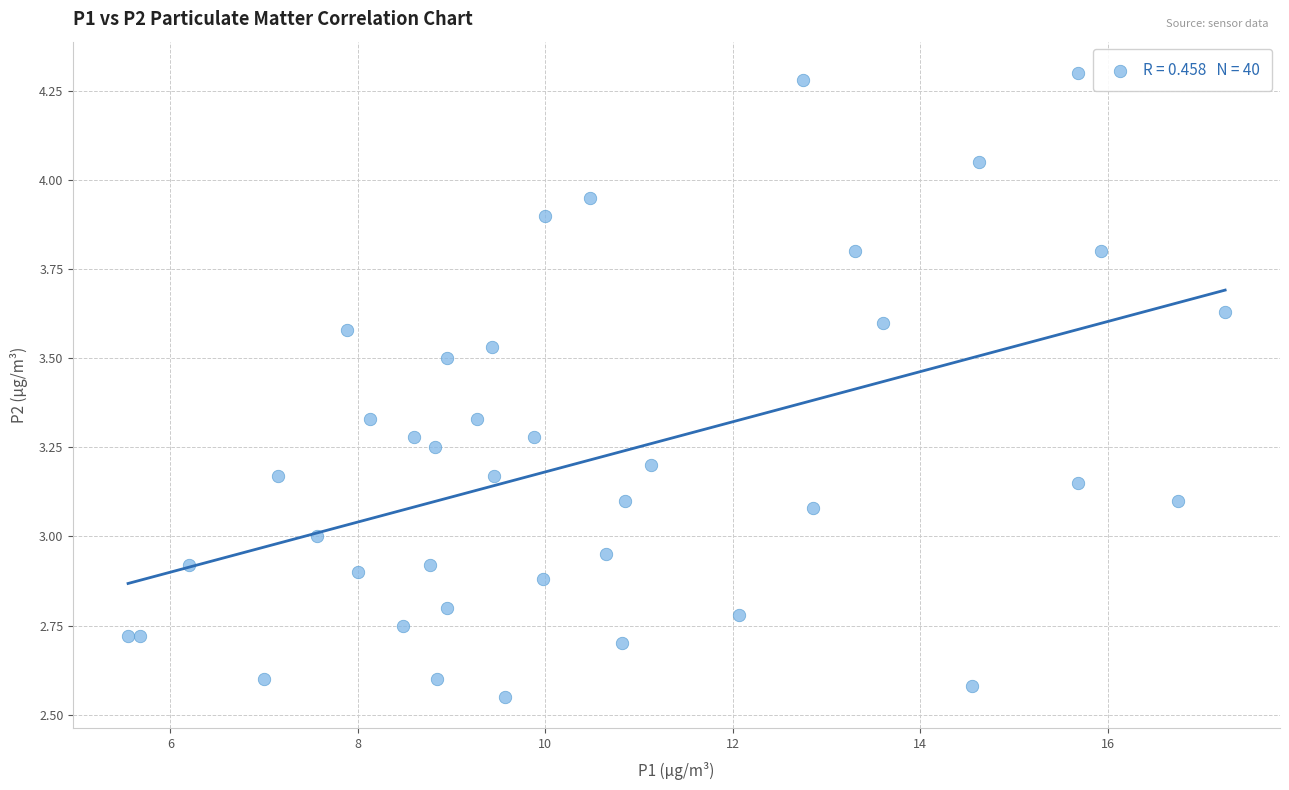

What is the range of X values (max minus min)?

11.7